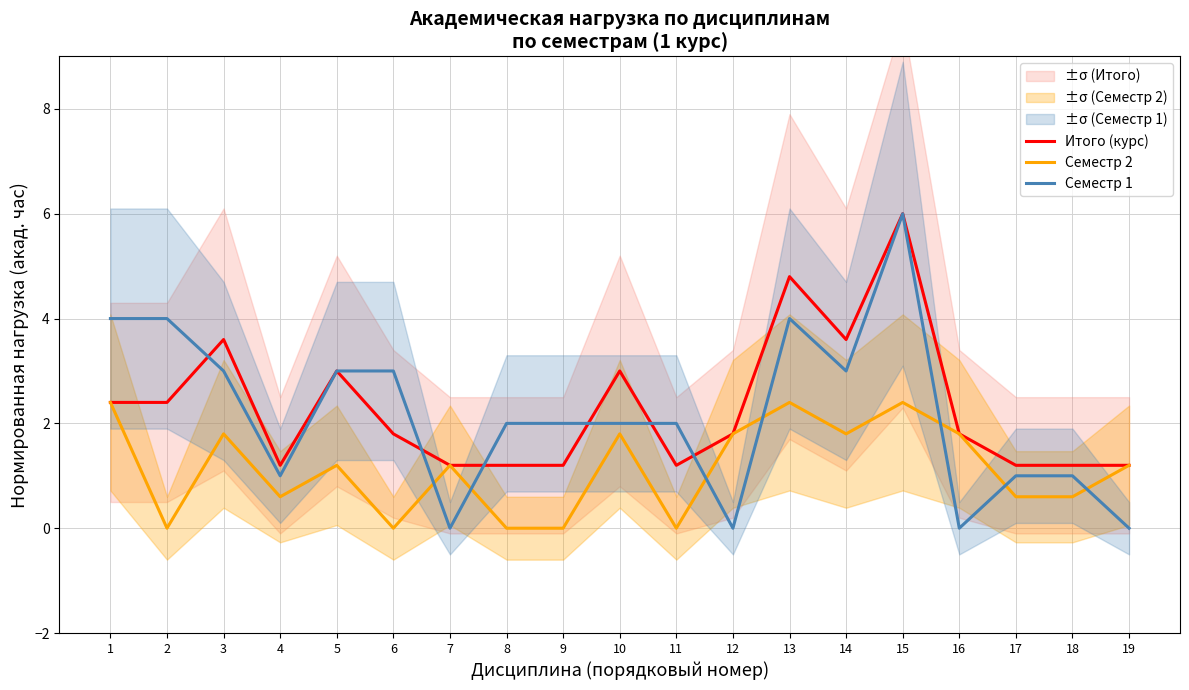

Reading right to left, transcribe all the data shown in this chart.

Итого (курс): 1.2	1.2	1.2	1.8	6.0	3.6	4.8	1.8	1.2	3.0	1.2	1.2	1.2	1.8	3.0	1.2	3.6	2.4	2.4
Семестр 2: 1.2	0.6	0.6	1.8	2.4	1.8	2.4	1.8	0.0	1.8	0.0	0.0	1.2	0.0	1.2	0.6	1.8	0.0	2.4
Семестр 1: 0.0	1.0	1.0	0.0	6.0	3.0	4.0	0.0	2.0	2.0	2.0	2.0	0.0	3.0	3.0	1.0	3.0	4.0	4.0